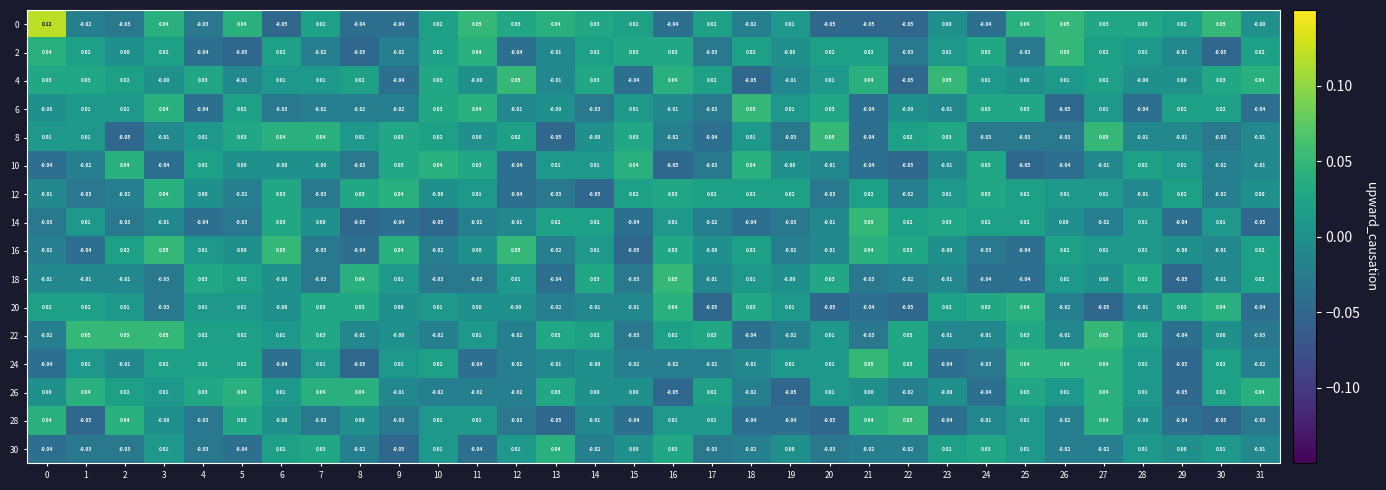

How many data points does each series have?

32